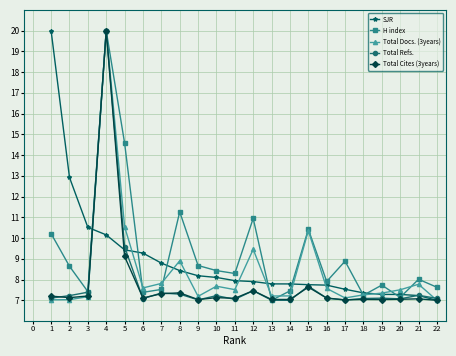

What is the value of the Total Docs. (3years) point at the 16th from the left?

7.6